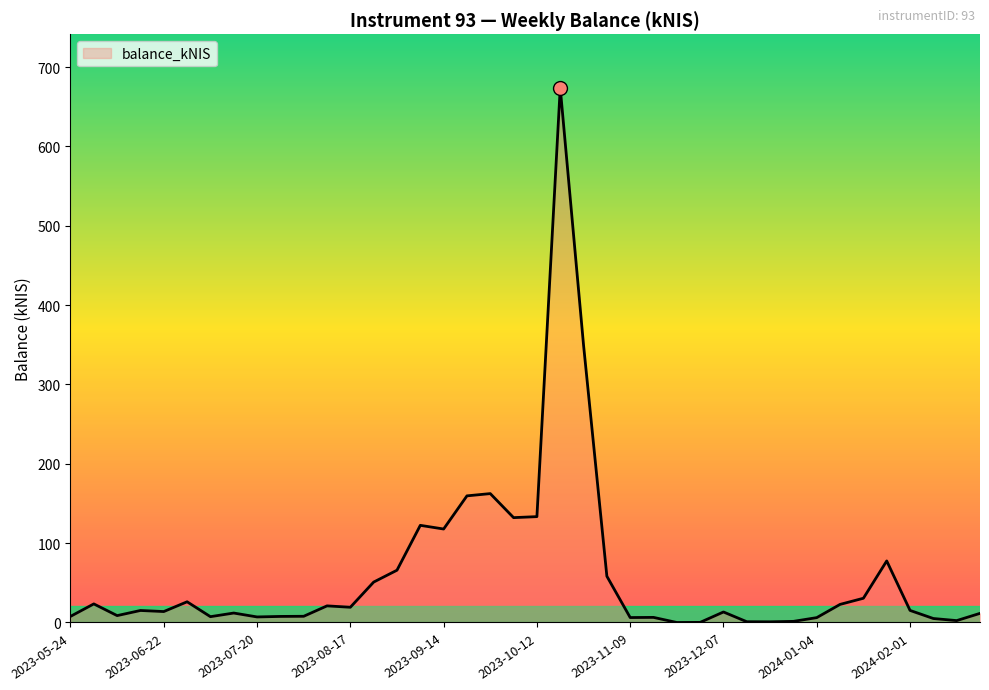

What is the maximum value shown in the chart?

673.9